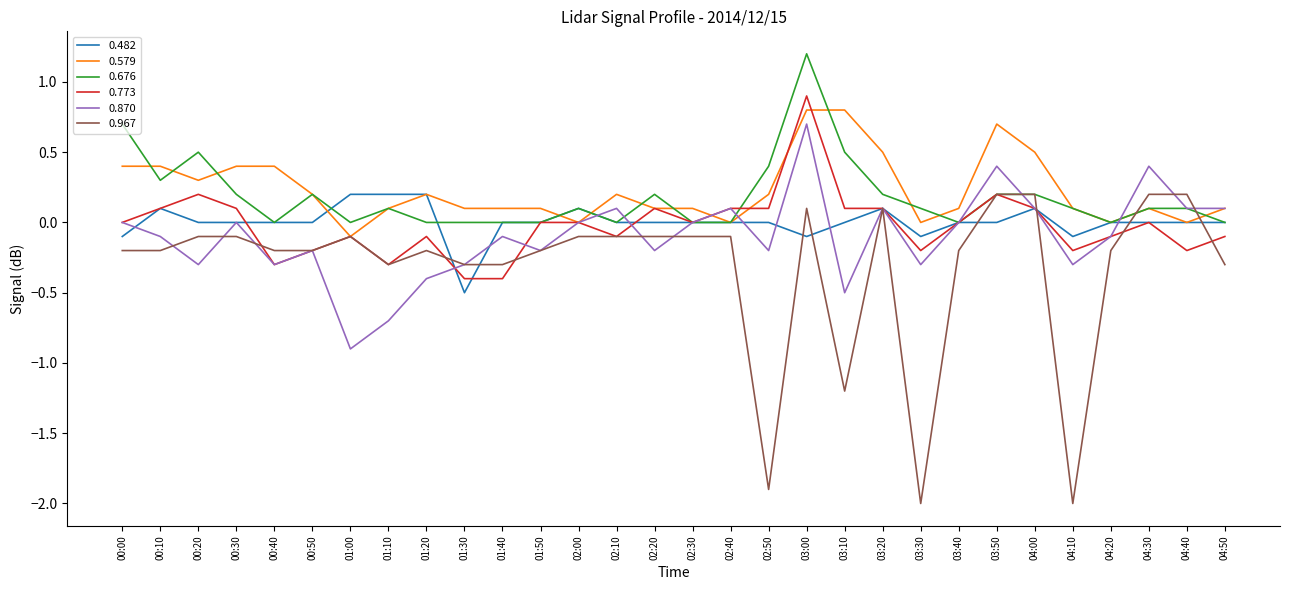

What position from the right is 04:50?

1